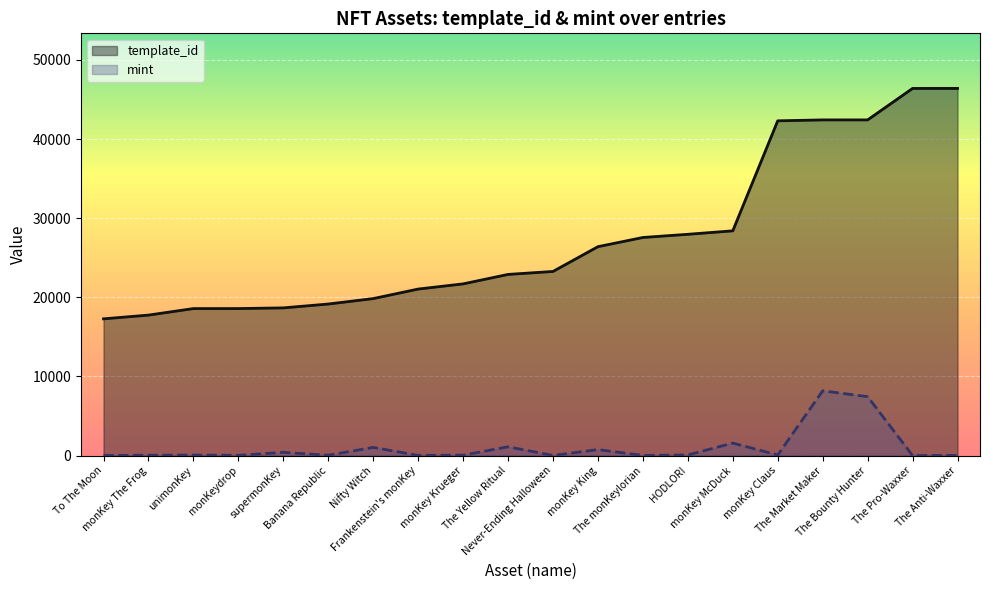

Reading left to right, what are all the values shown in this chart?

template_id: 17283	17755	18580	18581	18668	19155	19842	21046	21700	22896	23271	26402	27563	27966	28405	42305	42420	42421	46398	46399
mint: 15	49	72	33	415	50	1036	28	61	1113	25	760	24	84	1588	78	8187	7450	7	27